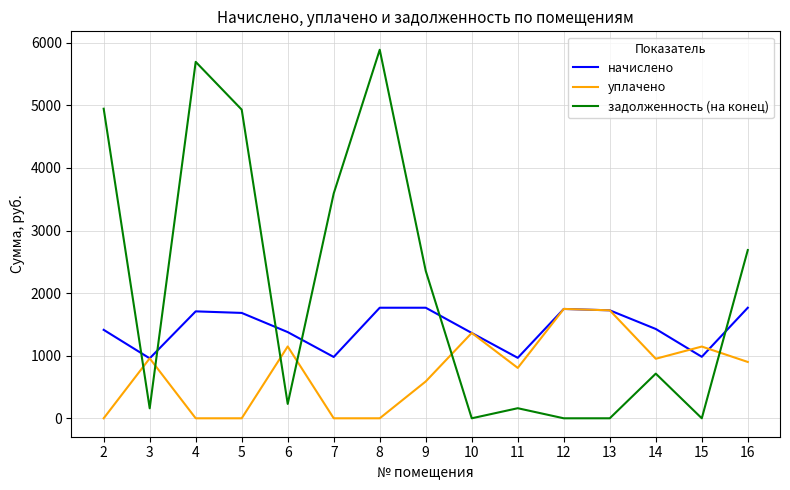

At which category does уплачено reach its first local peak?

3